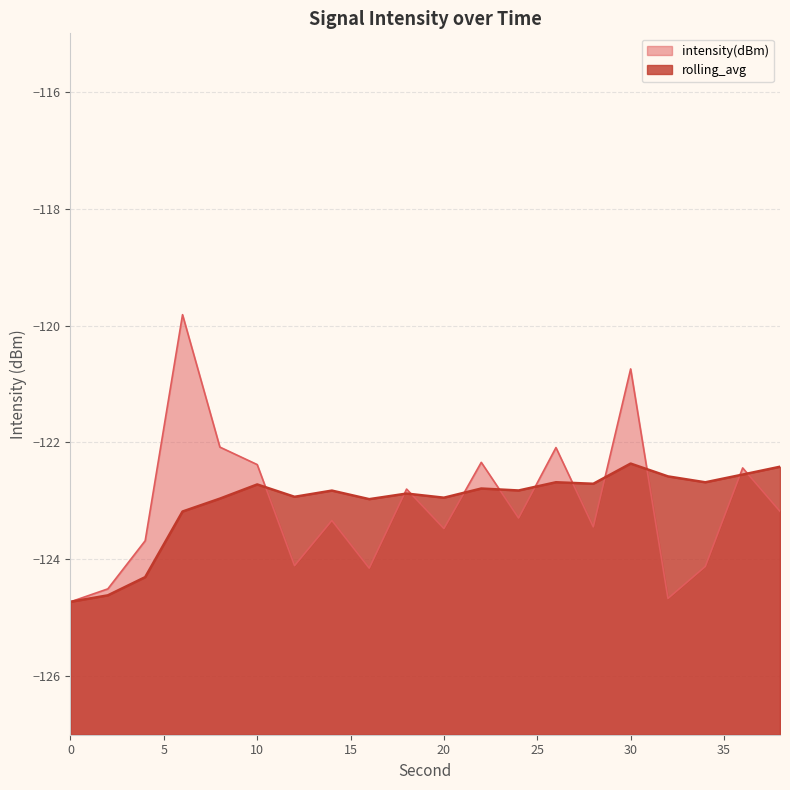

What is the approximate value of rolling_avg at 16?

-123.0